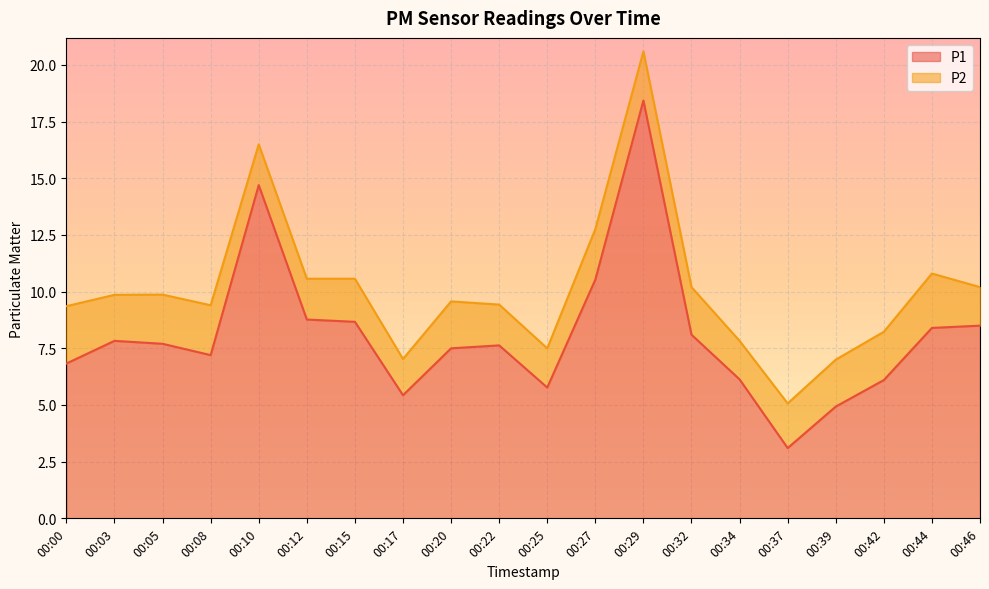

What is the value of the 1st point from the left?

6.8